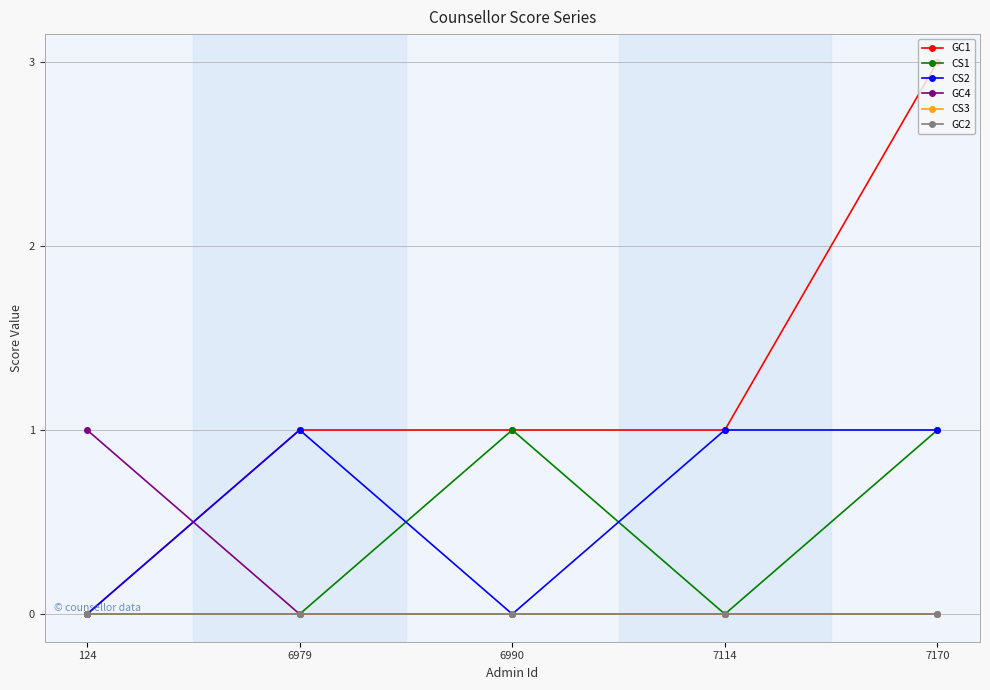

True or false: GC2 and CS3 intersect in this chart.

False